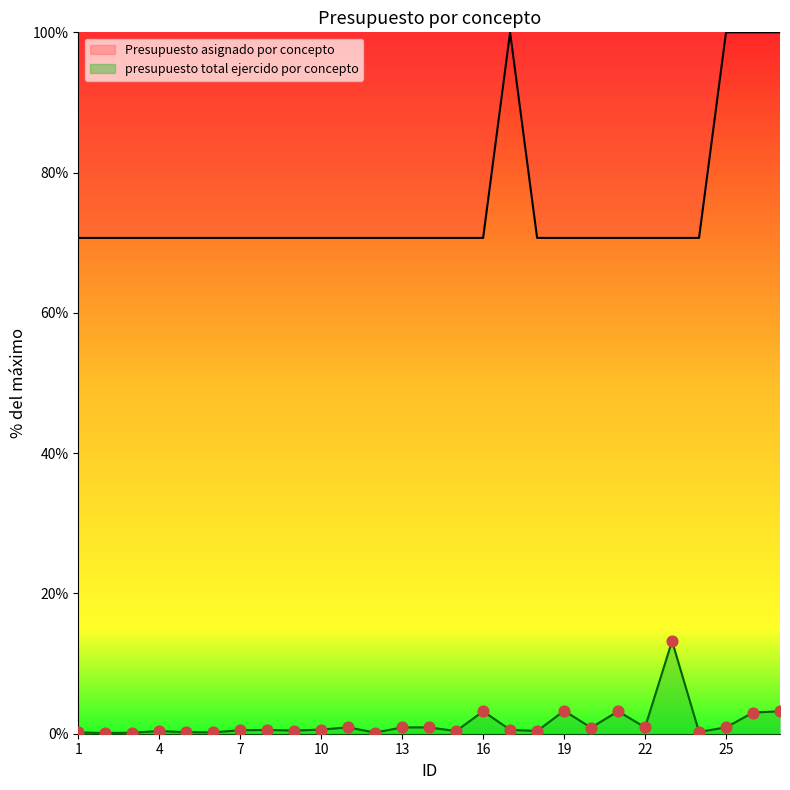

At how many categories does at least one series exceed 44?

27